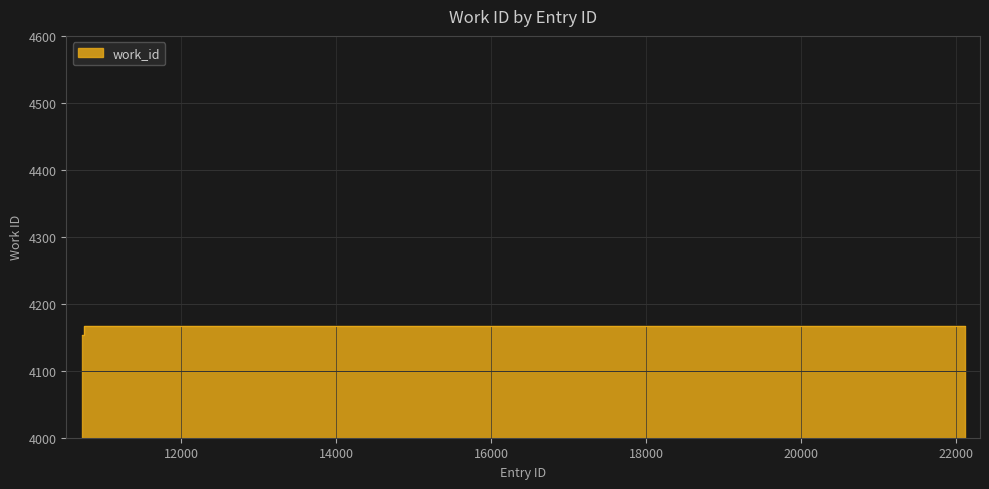

Reading left to right, extract all data points from this chart.

4153	4167	4167	4167	4167